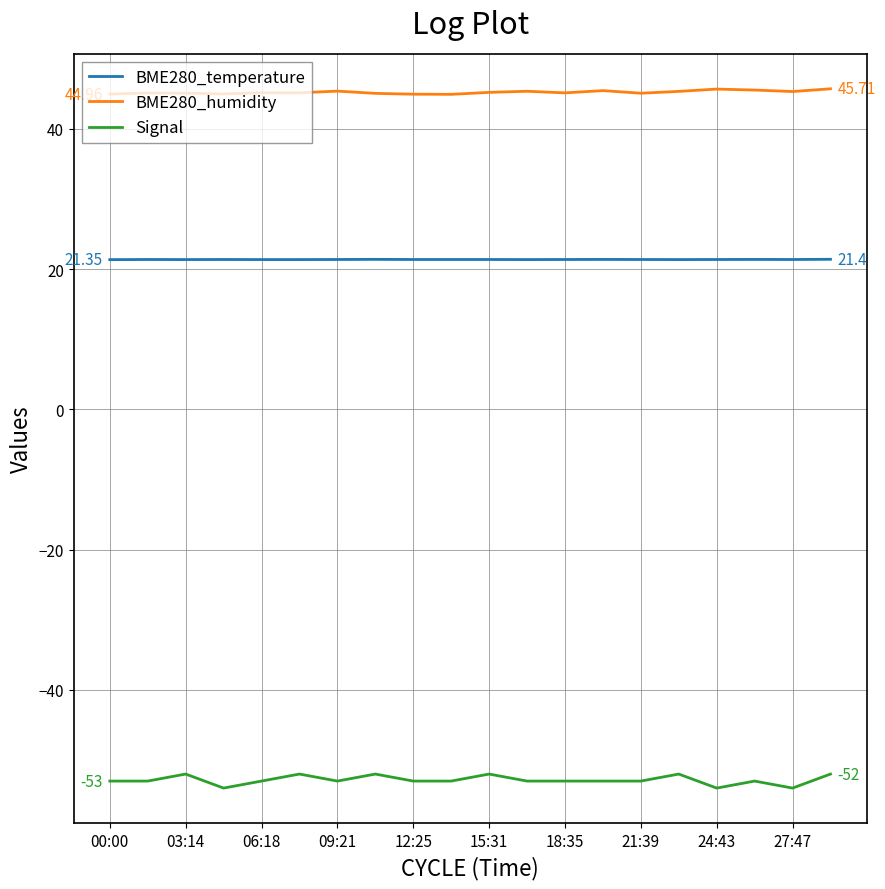

True or false: BME280_humidity and BME280_temperature cross at least once.

False